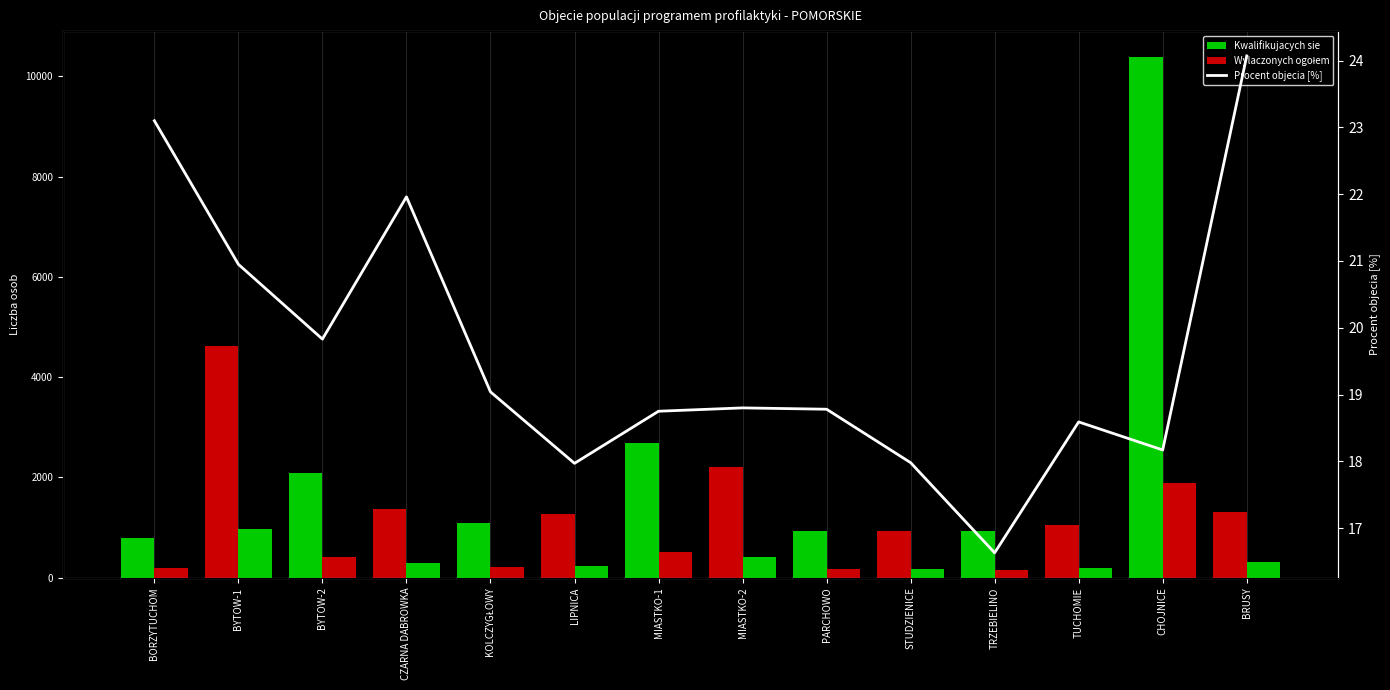

What is the difference between the highest and lowest values at TRZEBIELINO?

915.4